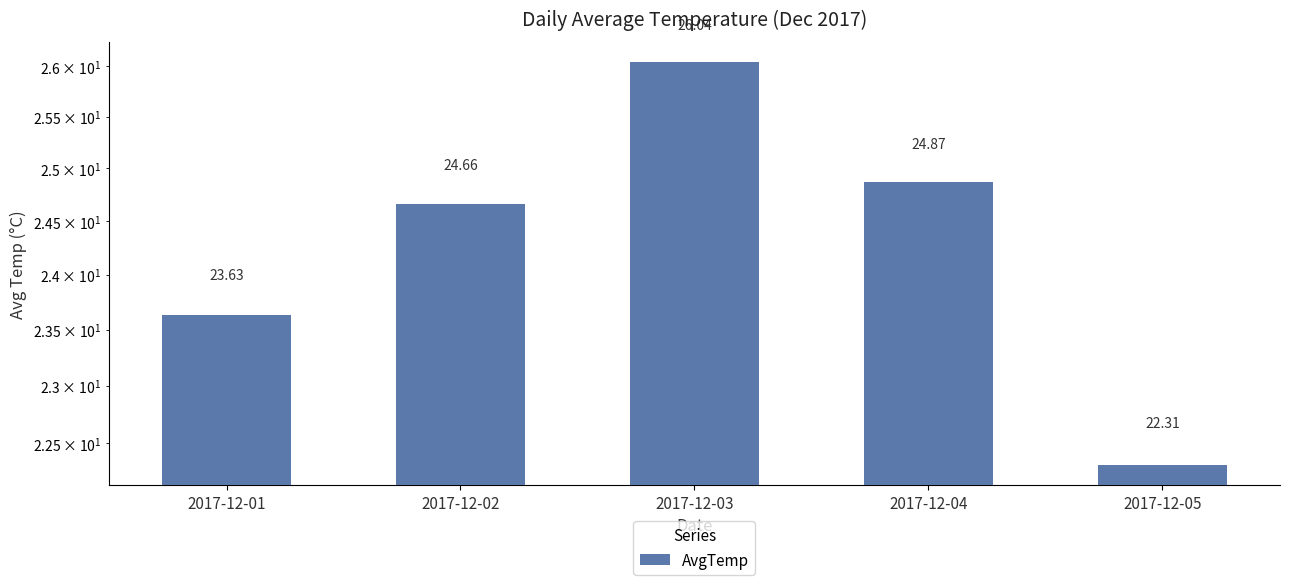

What is the maximum value shown in the chart?

26.0